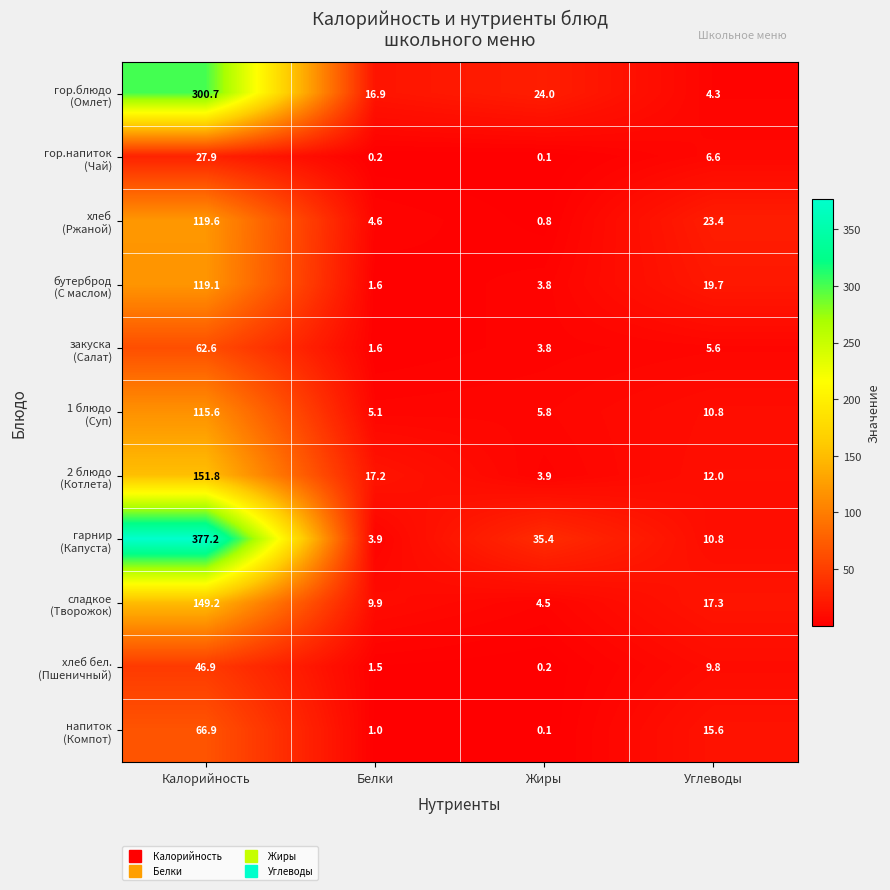

At how many categories does at least one series exceed 195?

1